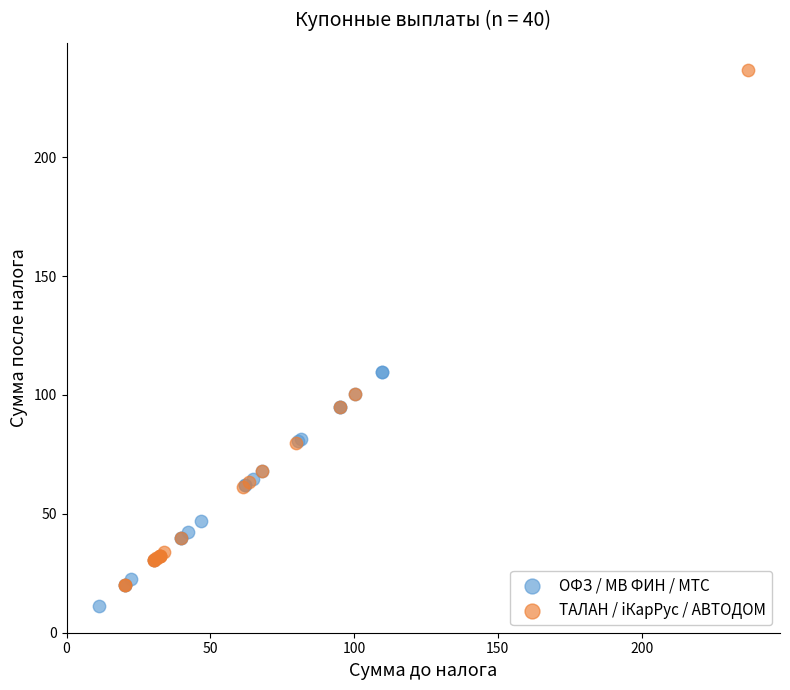

Which series has the largest Y range (max minus min)?

ТАЛАН / iКарРус / АВТОДОМ